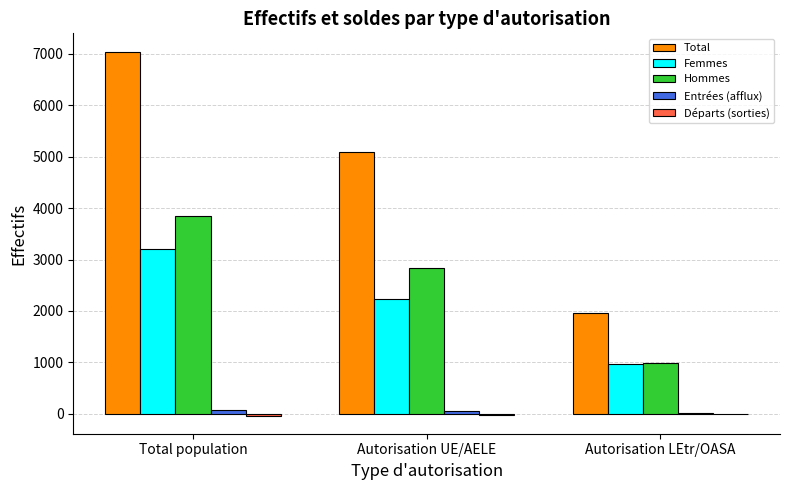

Which series changed the most between Total population and Autorisation UE/AELE?

Total